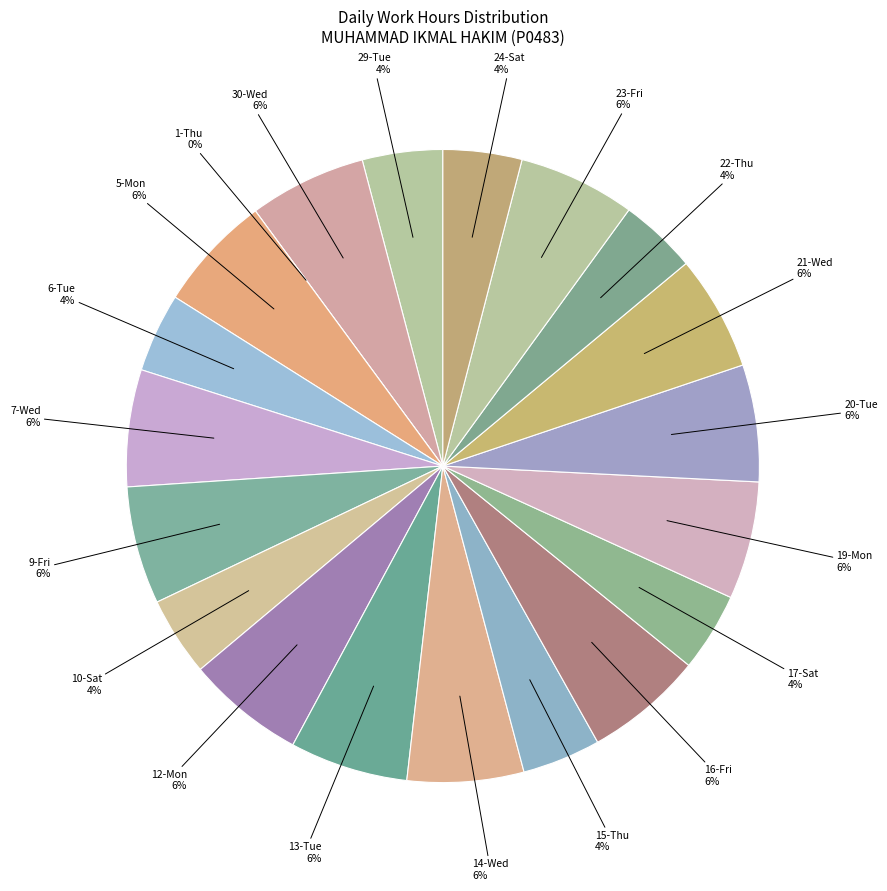

Is there any slice that represents more than half of the pie?

No